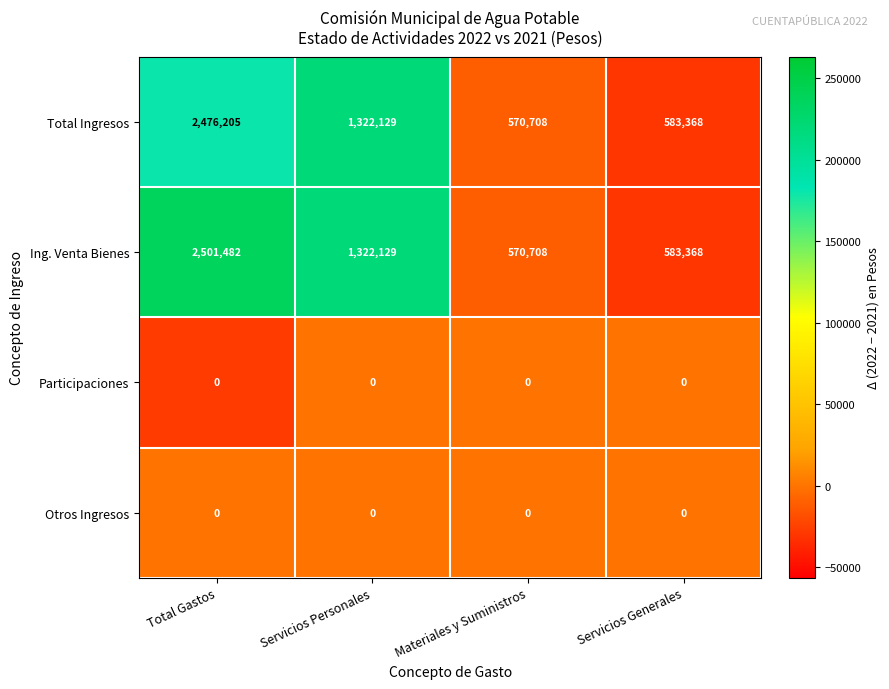

At which category does the chart reach its peak across all series?

Total Gastos